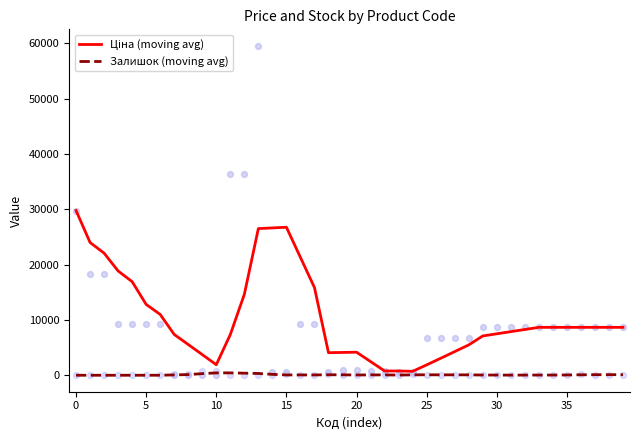

What is the total value across all series at 16?

21353.1